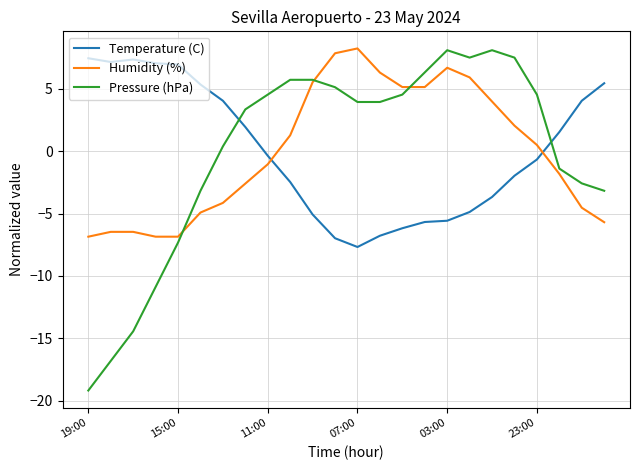

True or false: Temperature (C) and Humidity (%) intersect in this chart.

True